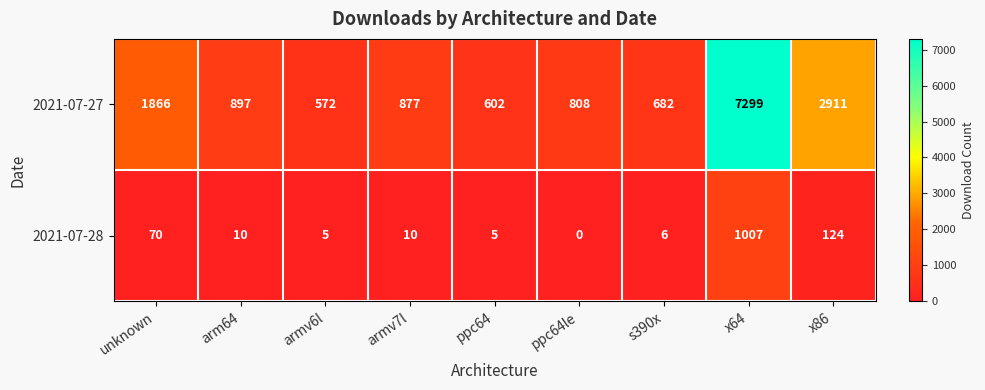

Rank the series by their maximum value, from lowest to highest.

2021-07-28, 2021-07-27